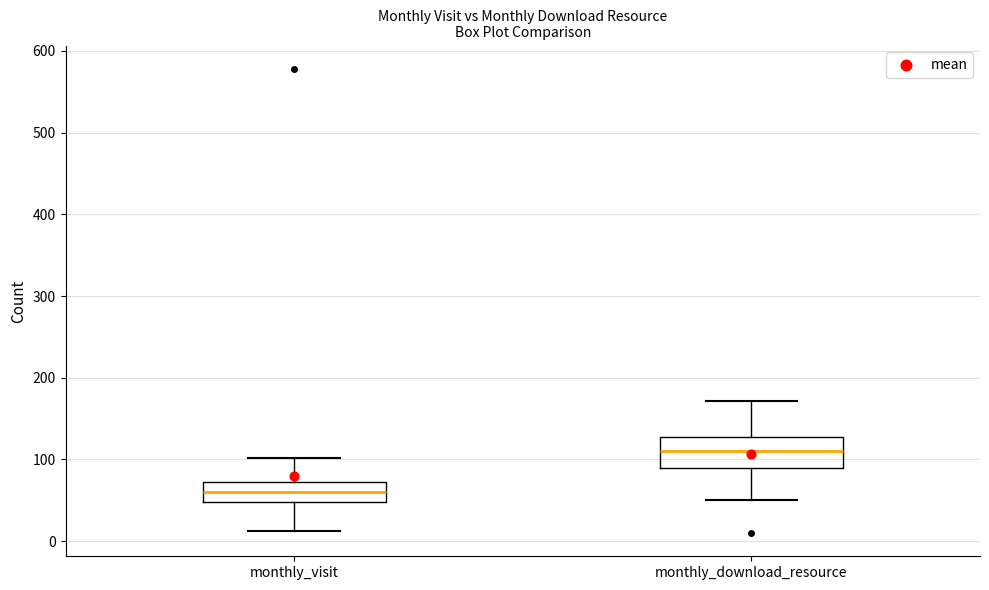

Reading left to right, read every box against the y-axis: the position of its median line, the range the box covers, and the ends of its whiskers. The values are not printed on the chart, so give them approximately, as read against the axis.

monthly_visit: median 60, box 50 to 70, whiskers 10 to 100
monthly_download_resource: median 110, box 90 to 130, whiskers 50 to 170